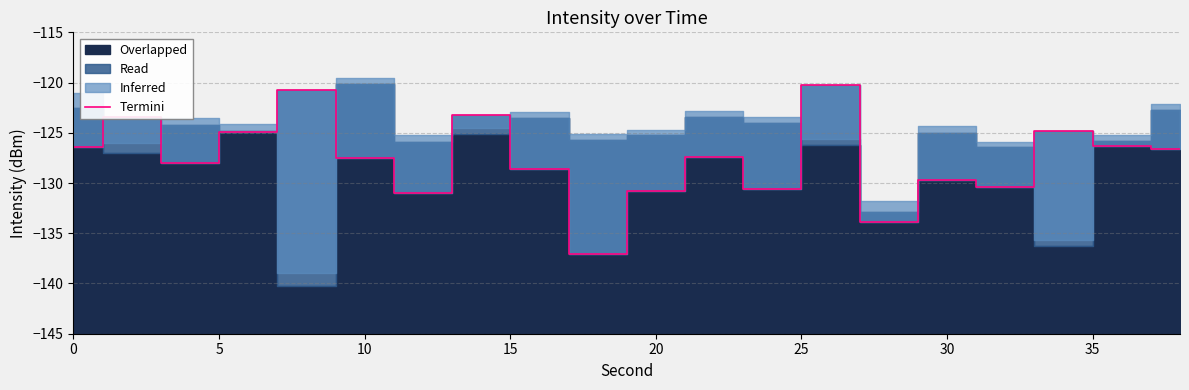

Is it true that Termini equals -130.8 at 20?

True